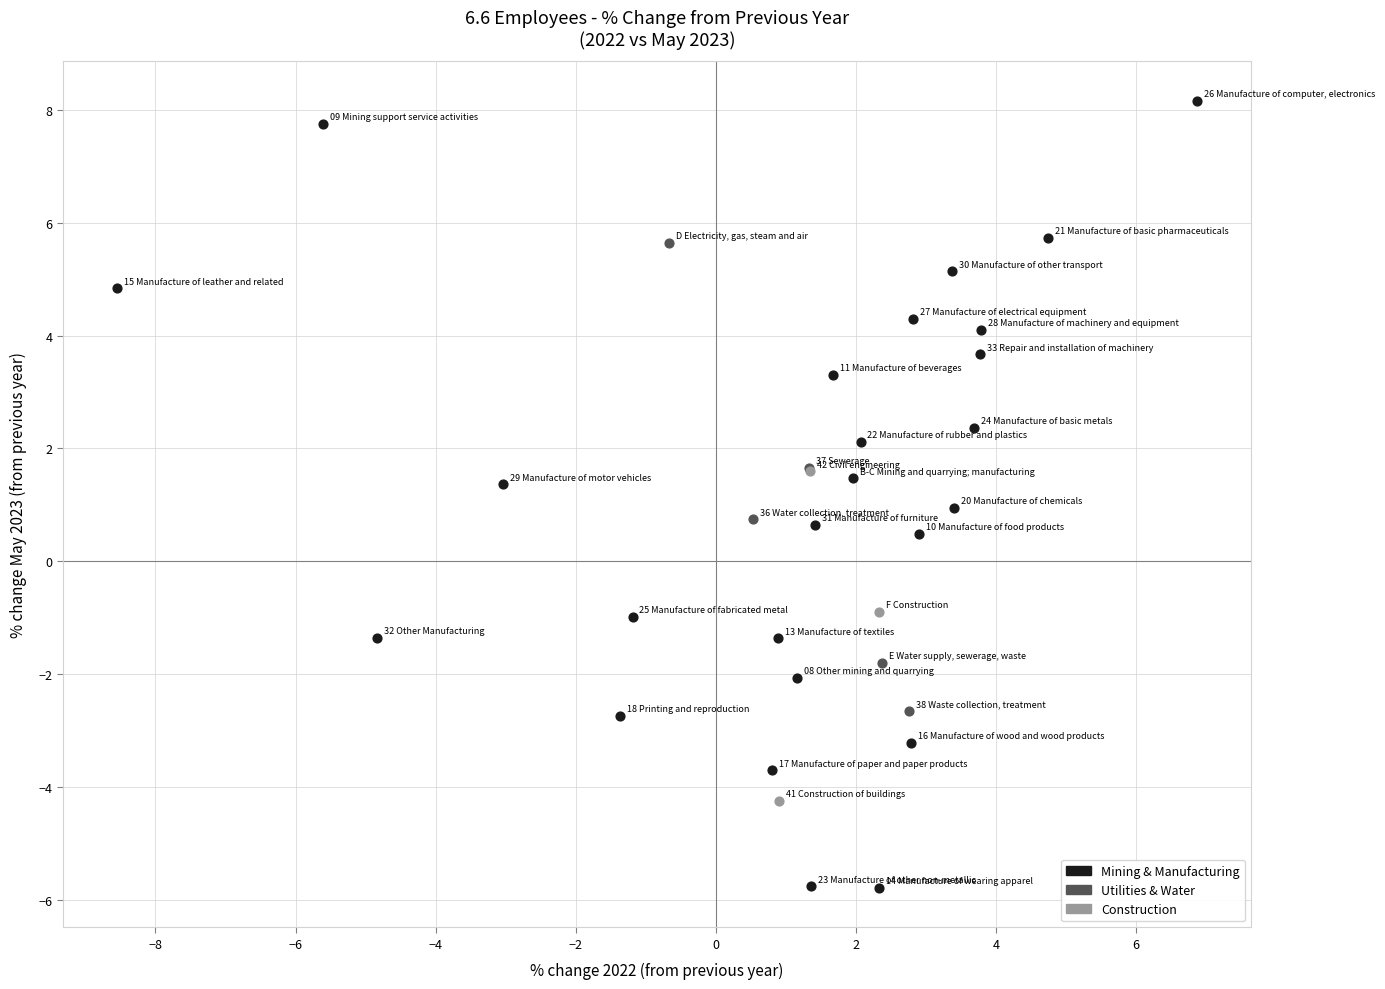

Which series contains the lowest Y value?

Mining & Manufacturing